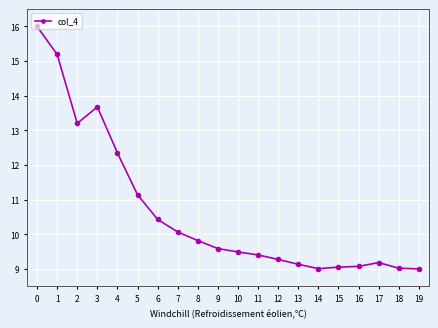

What is the difference between the maximum and second lowest values?

7.0